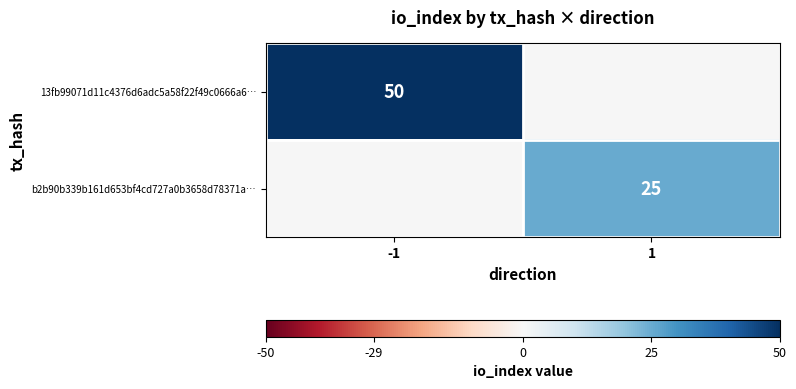

At how many categories does at least one series exceed 22?

2